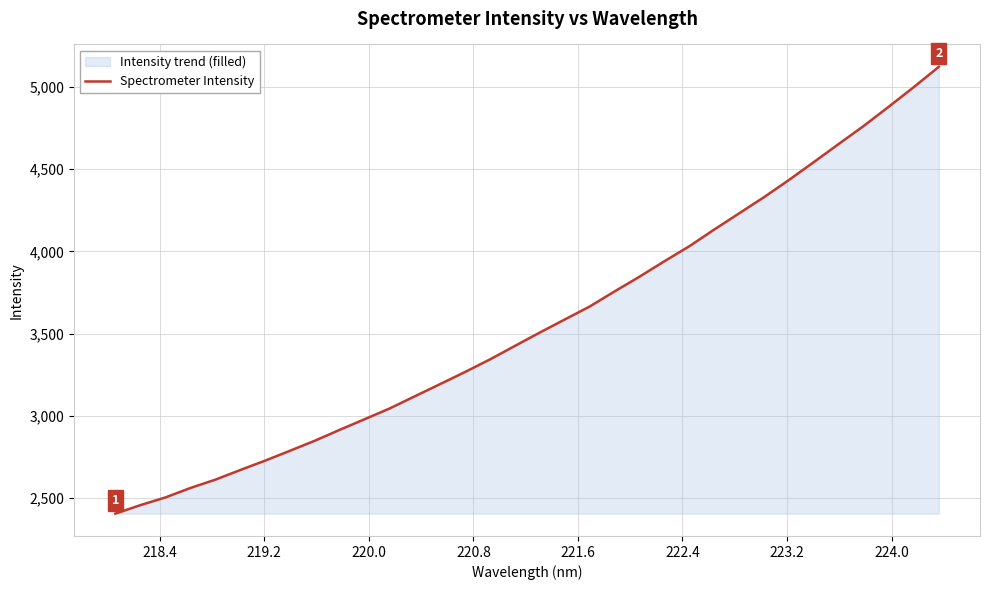

What is the maximum value shown in the chart?

5123.2